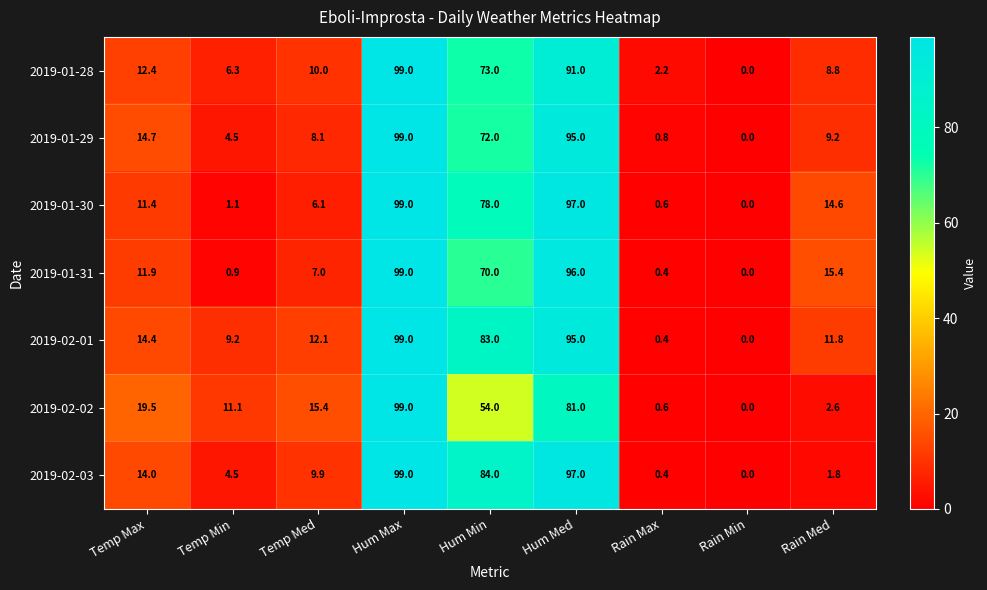

What is the sum of all 2019-02-01 values?

324.9